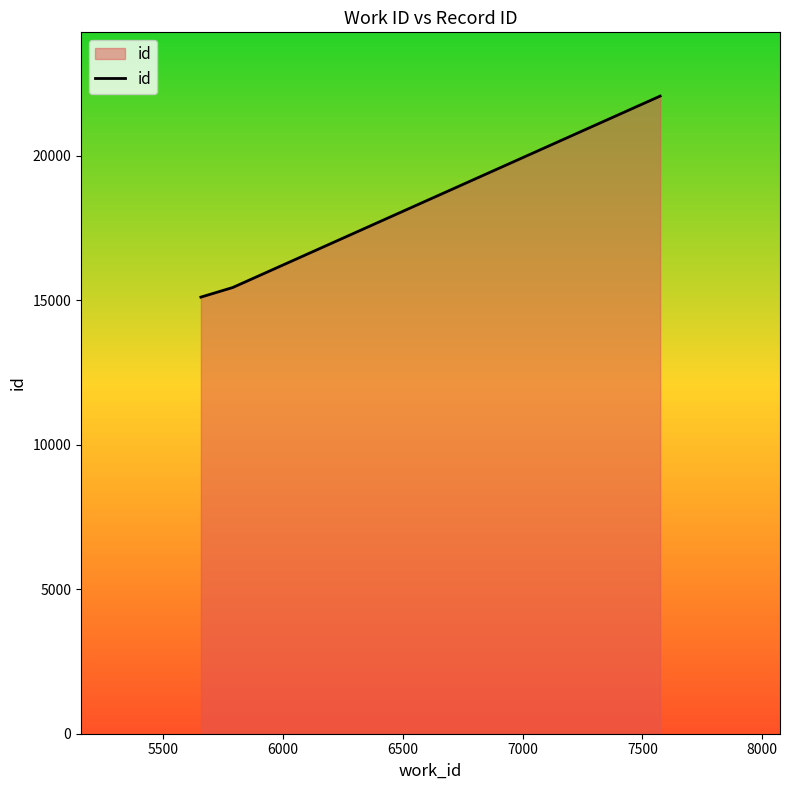

What is the minimum value shown in the chart?

15114